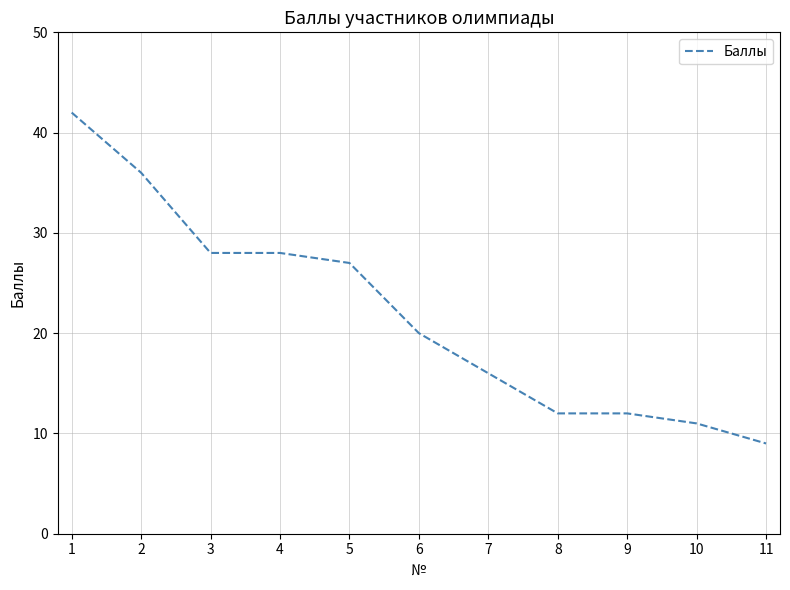

Where does the data first go above 20?

1